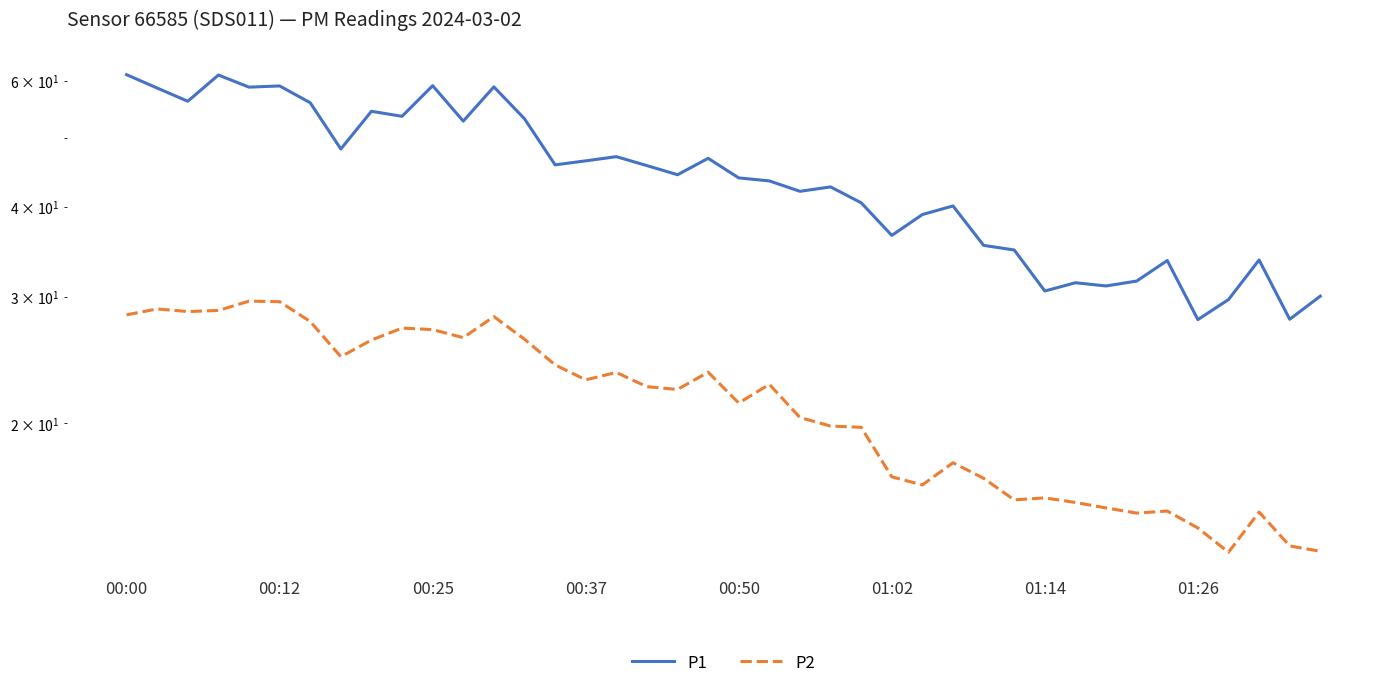

What position from the left is 24?

25